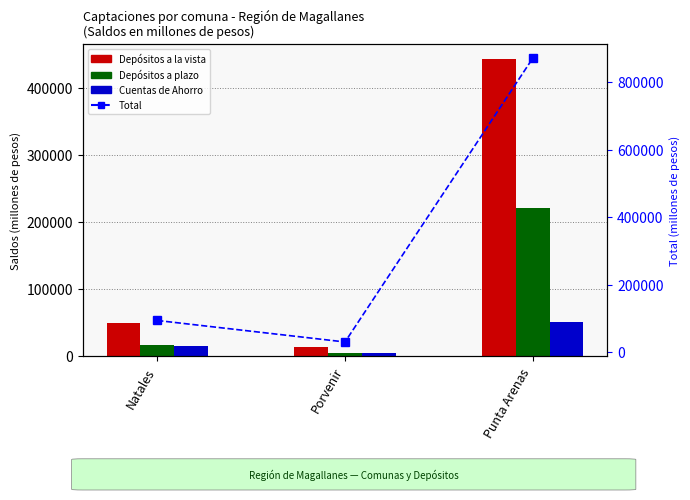

What is the total value across all series at Natales?

175221.2